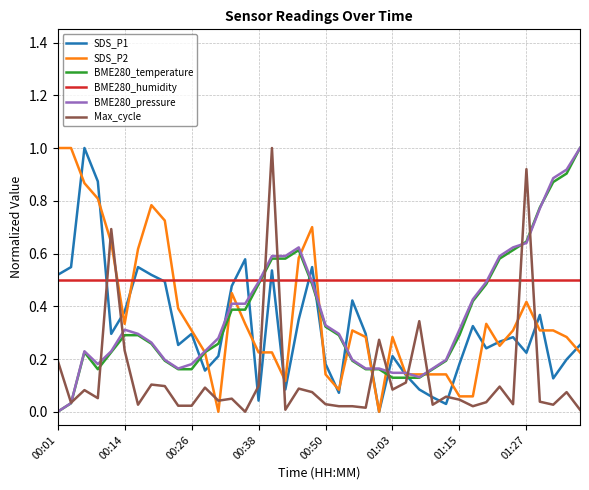

True or false: SDS_P2 and SDS_P1 cross at least once.

True